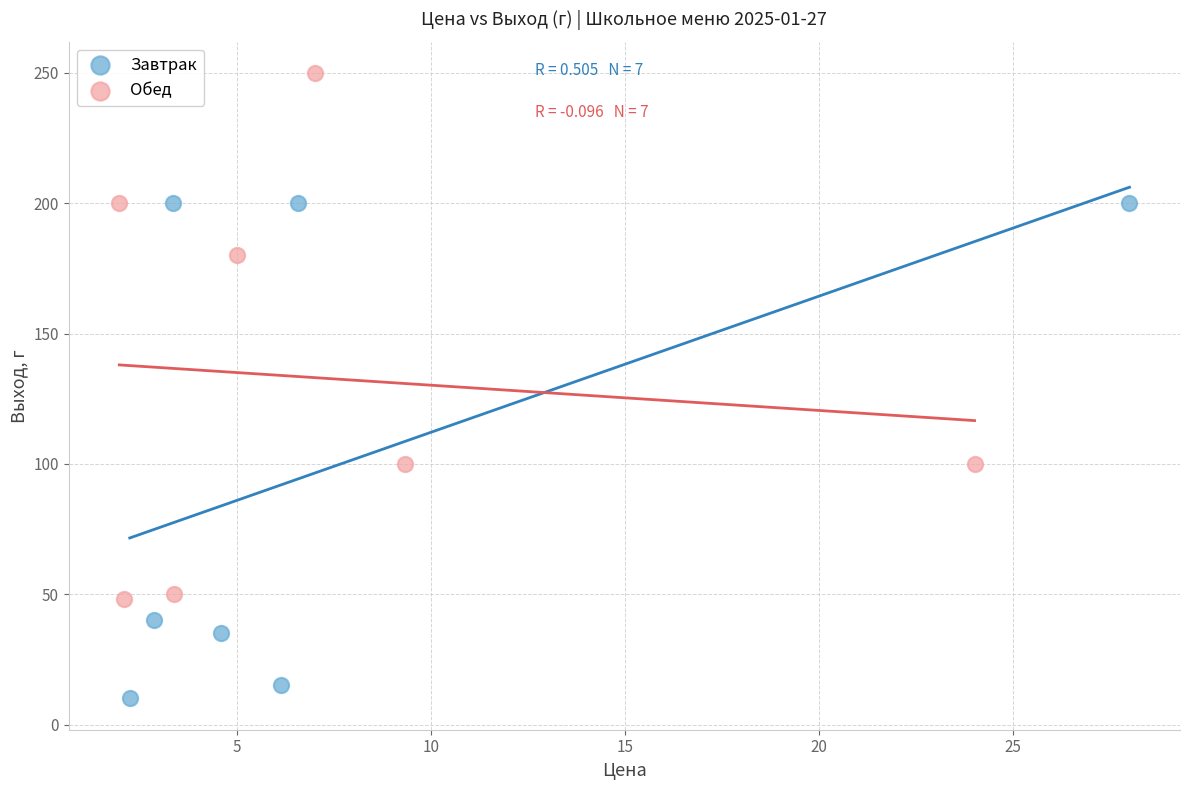

Which series contains the lowest Y value?

Завтрак